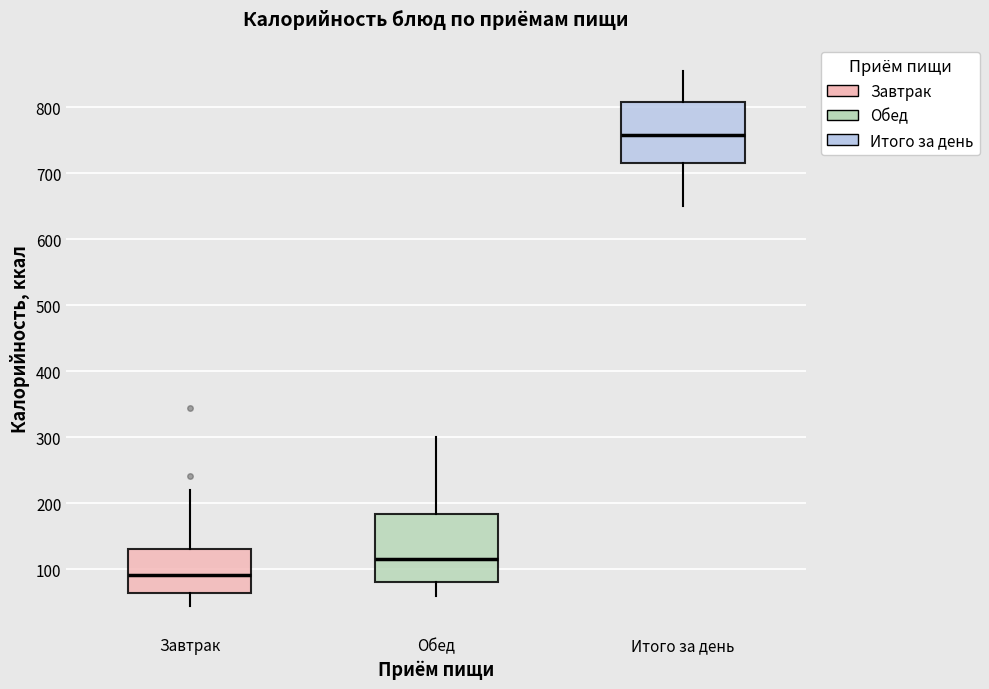

Reading left to right, transcribe this box plot: for each box, give where its median line is, the range the box spans, and where its two whiskers end, as read against the y-axis. The values are not printed on the chart, so give them approximately, as read against the axis.

Завтрак: median 90, box 60 to 130, whiskers 50 to 220
Обед: median 120, box 80 to 180, whiskers 60 to 300
Итого за день: median 760, box 720 to 810, whiskers 650 to 860